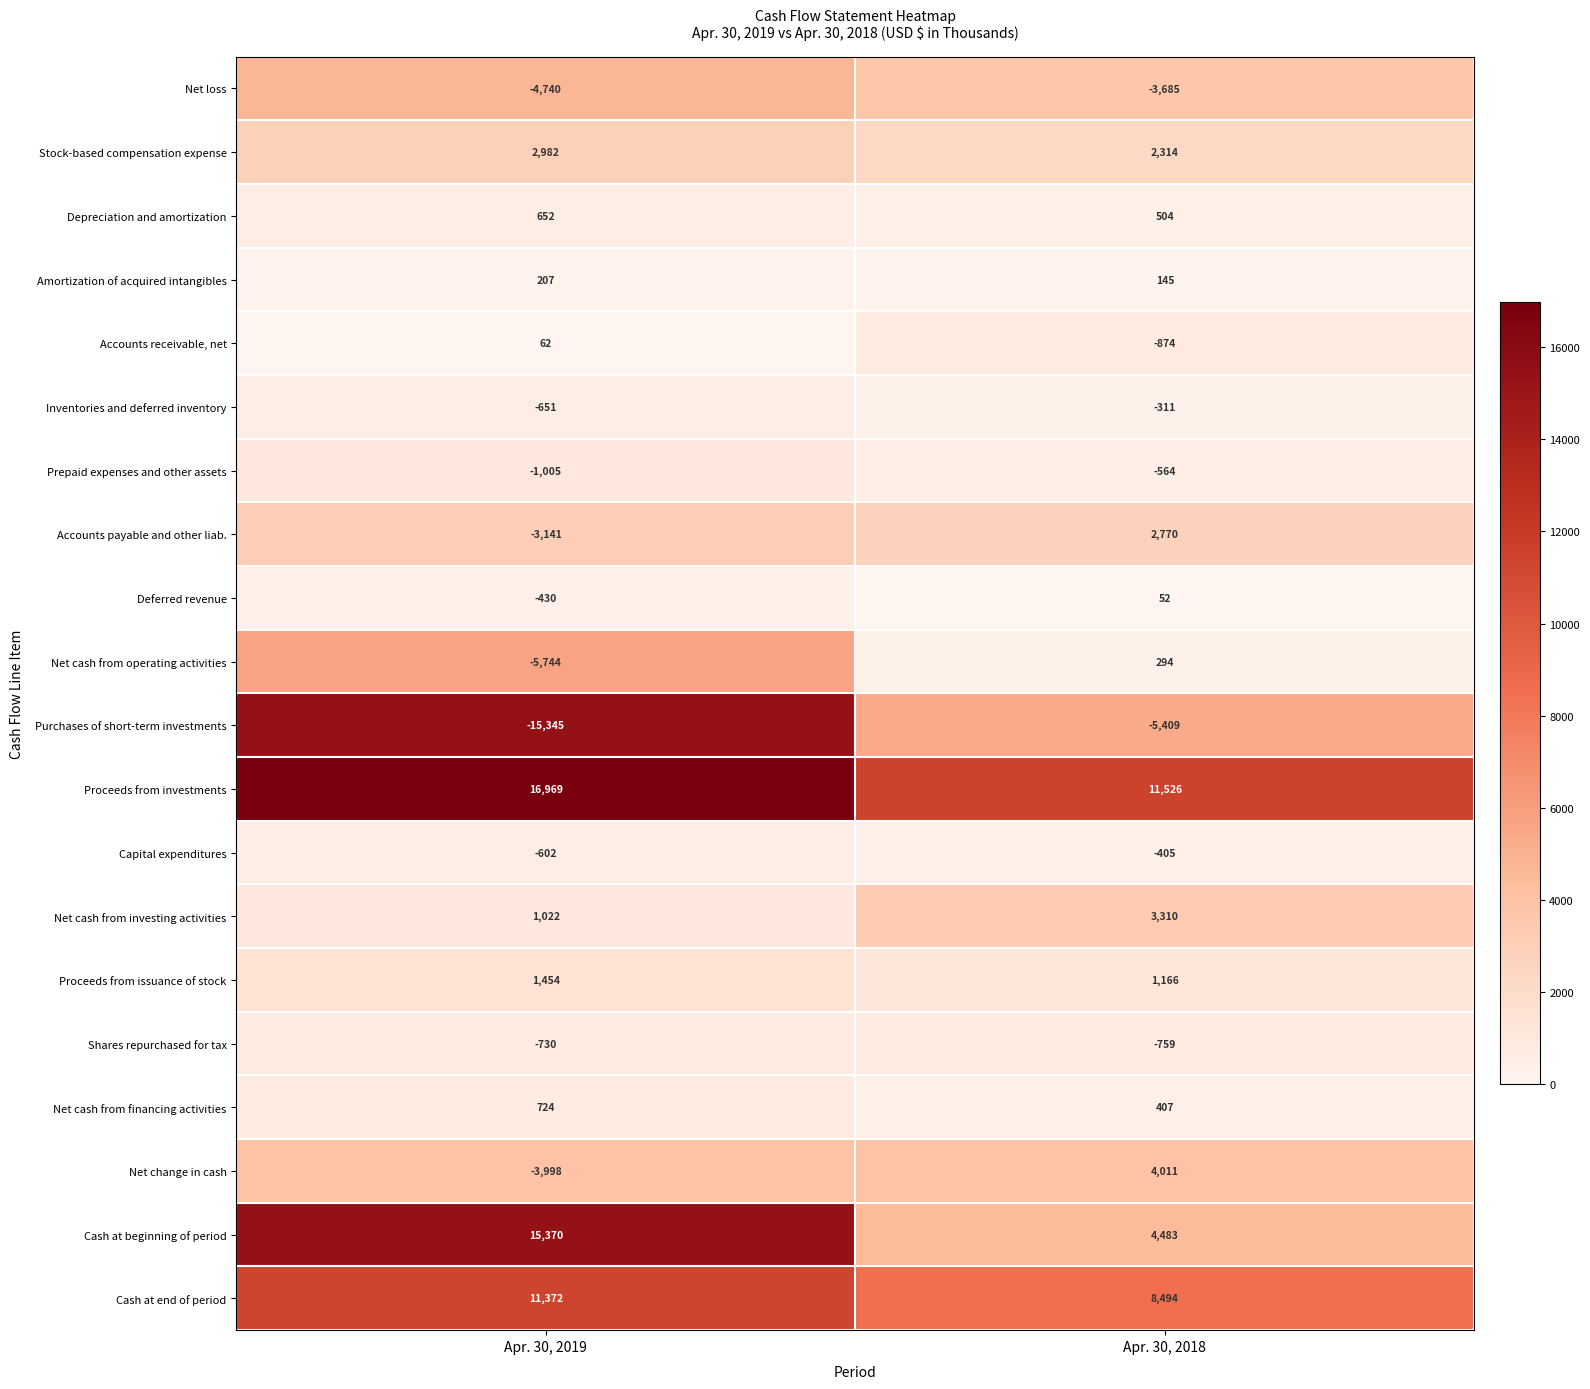

Rank the series at Apr. 30, 2018 from highest to lowest value.

Proceeds from investments, Cash at end of period, Cash at beginning of period, Net change in cash, Net cash from investing activities, Accounts payable and other liab., Stock-based compensation expense, Proceeds from issuance of stock, Depreciation and amortization, Net cash from financing activities, Net cash from operating activities, Amortization of acquired intangibles, Deferred revenue, Inventories and deferred inventory, Capital expenditures, Prepaid expenses and other assets, Shares repurchased for tax, Accounts receivable, net, Net loss, Purchases of short-term investments